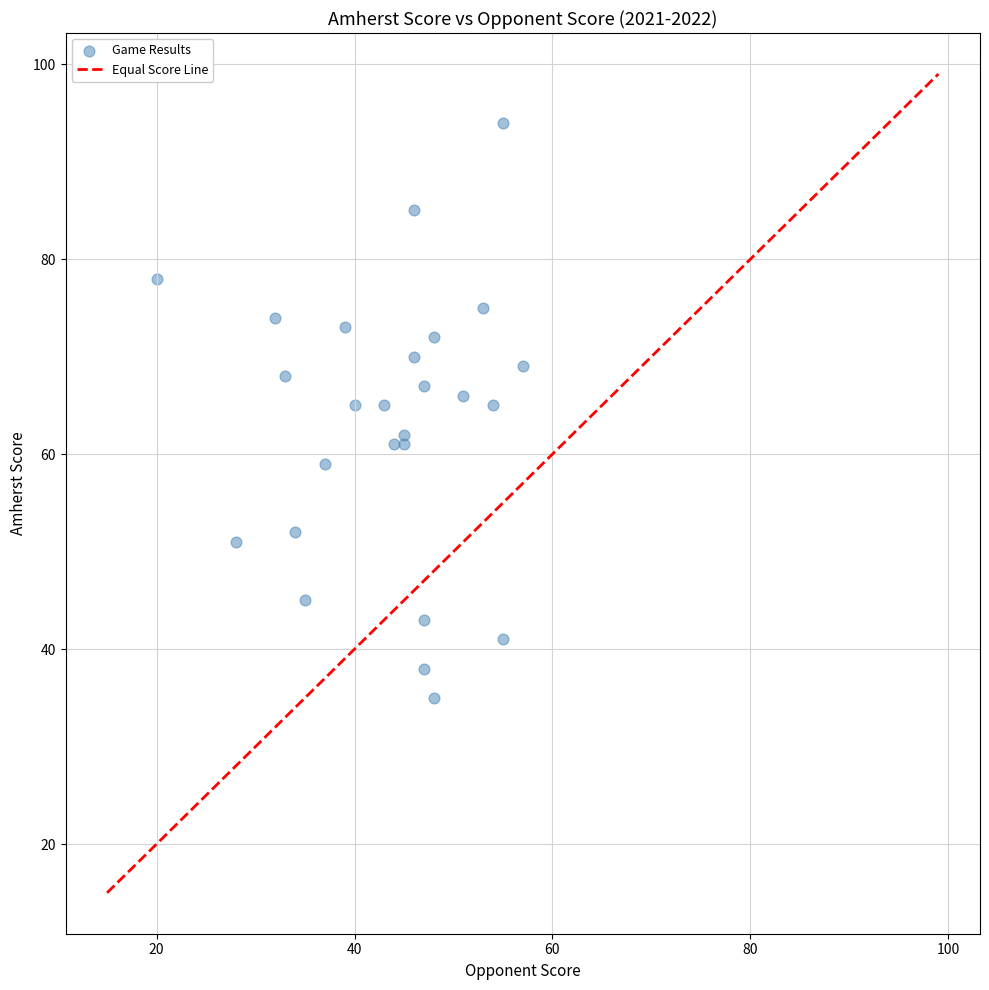

What is the range of Y values (max minus min)?

59